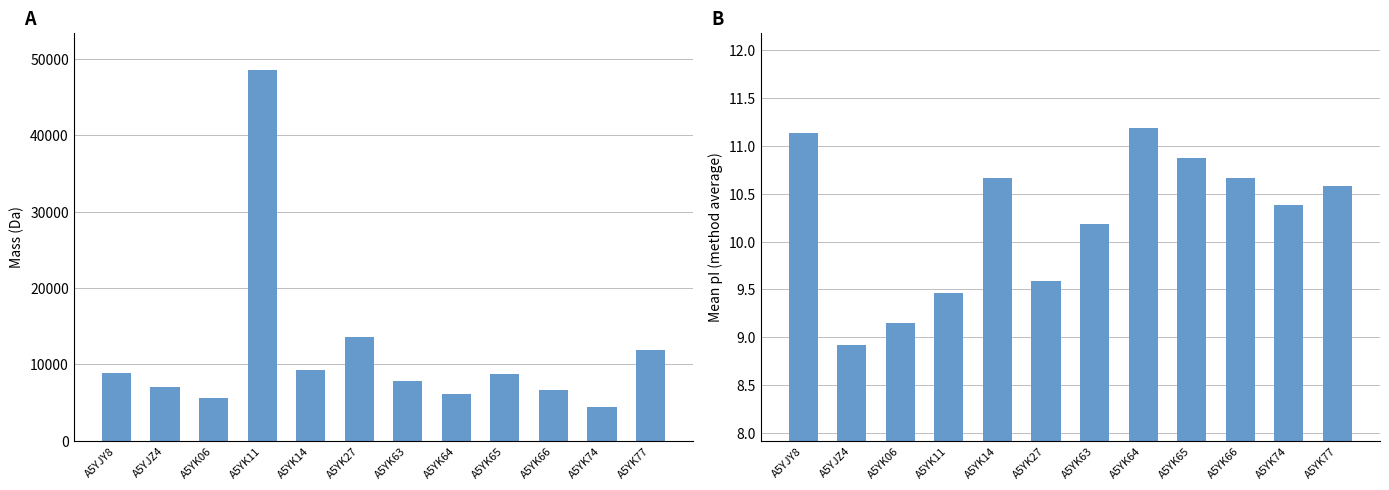

Reading right to left, list all the values displayed in this chart.

mass: A5YK77=11934.4	A5YK74=4365.8	A5YK66=6615.7	A5YK65=8768.1	A5YK64=6086.0	A5YK63=7859.0	A5YK27=13546.4	A5YK14=9300.9	A5YK11=48543.3	A5YK06=5635.4	A5YJZ4=6994.1	A5YJY8=8836.2
mean pI: A5YK77=10.6	A5YK74=10.4	A5YK66=10.7	A5YK65=10.9	A5YK64=11.2	A5YK63=10.2	A5YK27=9.6	A5YK14=10.7	A5YK11=9.5	A5YK06=9.2	A5YJZ4=8.9	A5YJY8=11.1